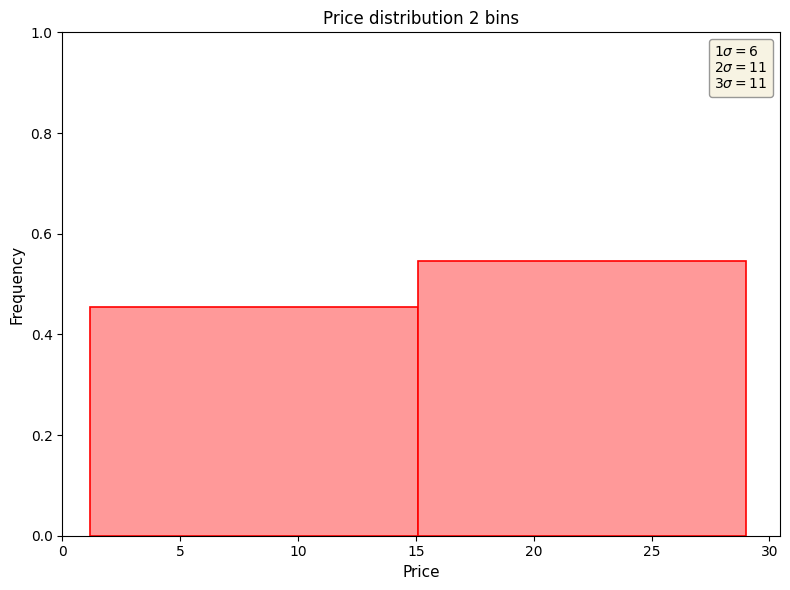

How tall is the bar that spans 1 to 15 on the x-axis? Neither the bar edges nor the heights are printed on the chart, so give them approximately, as read against the axes.

0.46